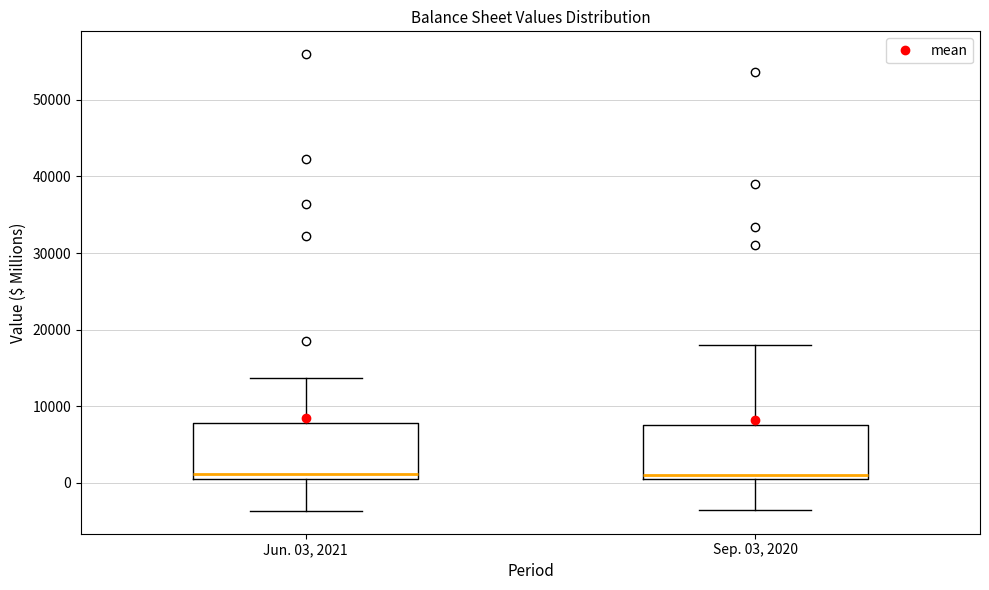

Reading left to right, transcribe this box plot: for each box, give where its median line is, the range the box spans, and where its two whiskers end, as read against the y-axis. The values are not printed on the chart, so give them approximately, as read against the axis.

Jun. 03, 2021: median 1000 (just above the box's lower edge), box 1000 to 8000, whiskers -4000 to 14000
Sep. 03, 2020: median 1000 (just above the box's lower edge), box 1000 to 8000, whiskers -3000 to 18000